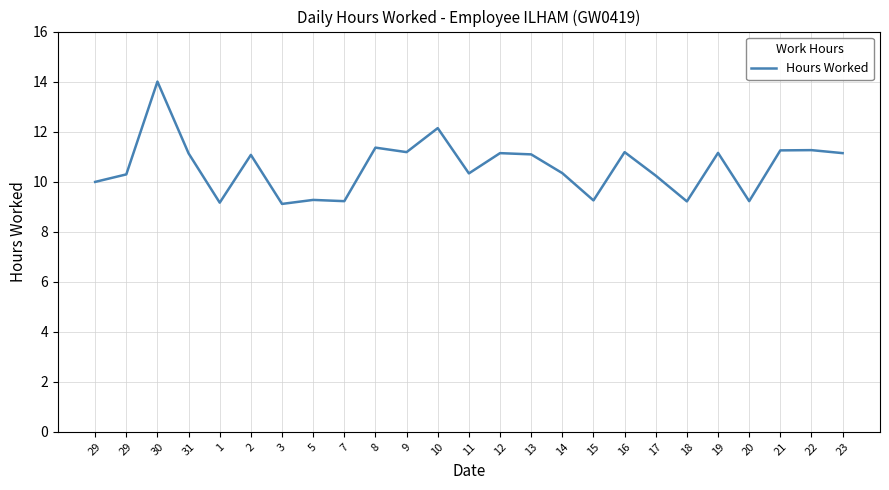

What is the difference between the values at 14 and 20?

1.1